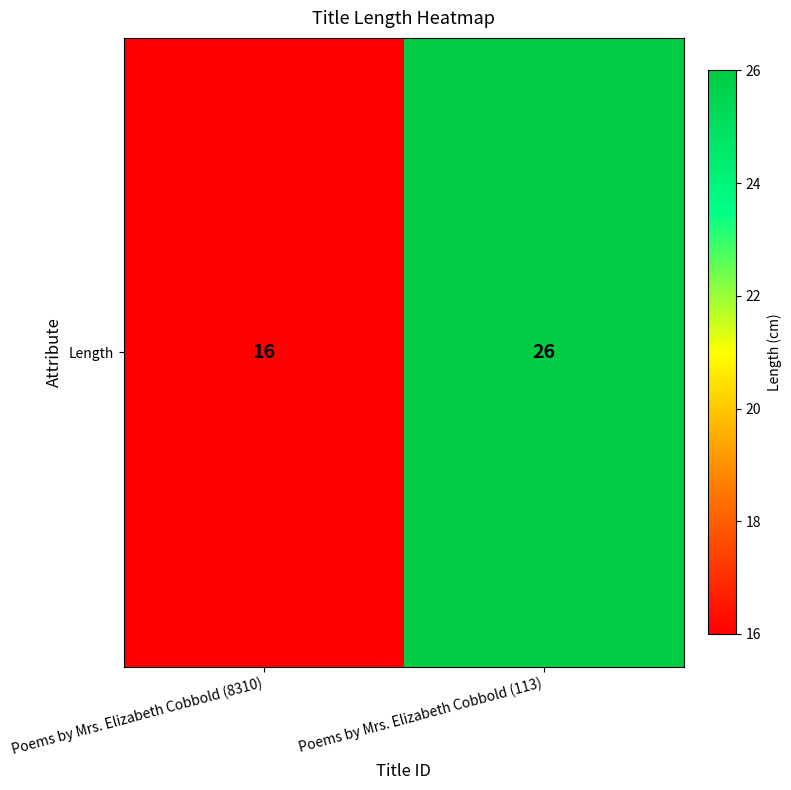

Rank the categories by value from lowest to highest.

Poems by Mrs. Elizabeth Cobbold (8310), Poems by Mrs. Elizabeth Cobbold (113)